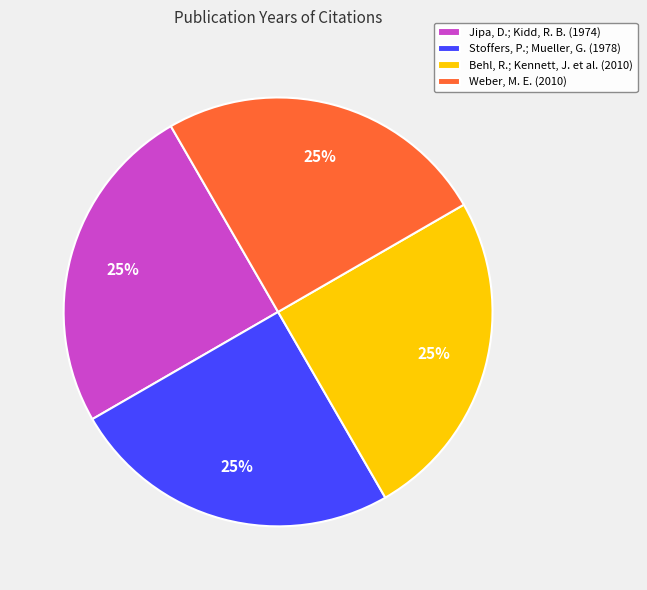

What percentage is the Weber, M. E. (2010) slice, to the nearest percent?

25%